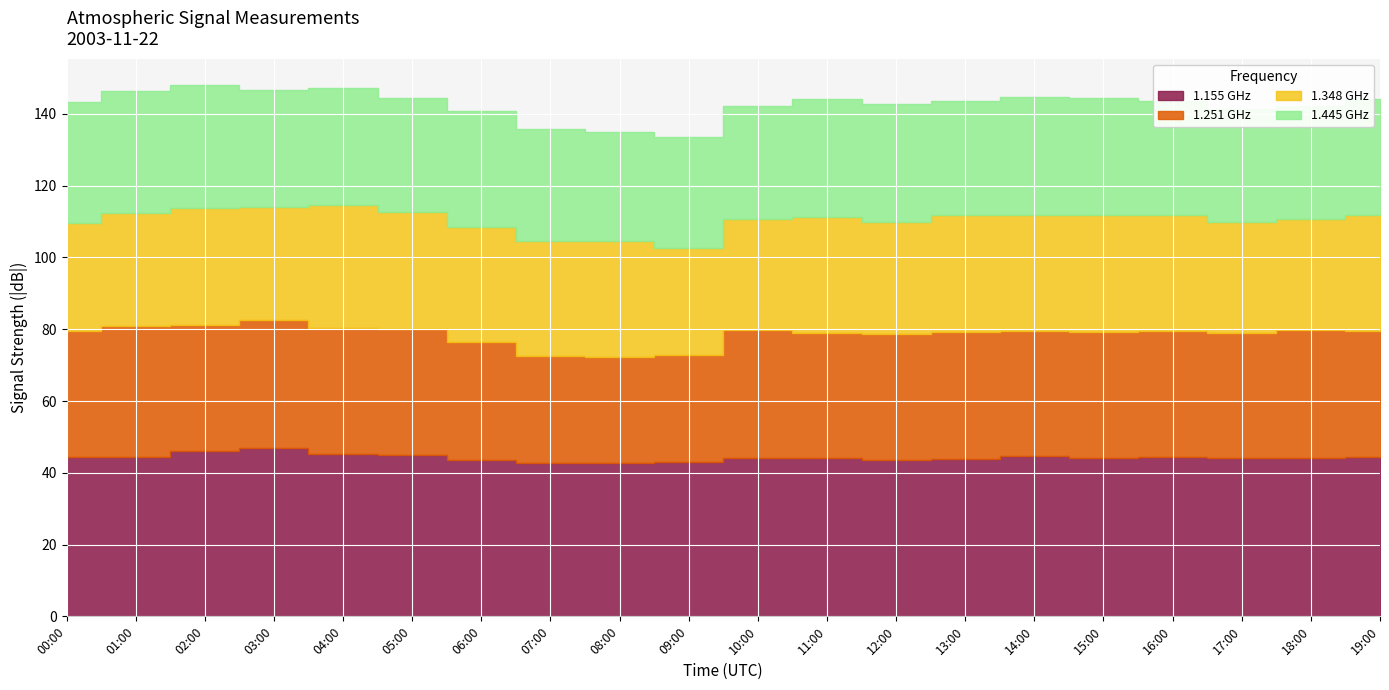

Reading left to right, transcribe all the data shown in this chart.

1.155 GHz: 2003/11/22 00:00=-44.3	2003/11/22 01:00=-44.4	2003/11/22 02:00=-46.1	2003/11/22 03:00=-46.8	2003/11/22 04:00=-45.2	2003/11/22 05:00=-45.0	2003/11/22 06:00=-43.5	2003/11/22 07:00=-42.6	2003/11/22 08:00=-42.6	2003/11/22 09:00=-43.1	2003/11/22 10:00=-44.2	2003/11/22 11:00=-44.0	2003/11/22 12:00=-43.5	2003/11/22 13:00=-43.8	2003/11/22 14:00=-44.6	2003/11/22 15:00=-44.1	2003/11/22 16:00=-44.5	2003/11/22 17:00=-44.0	2003/11/22 18:00=-44.2	2003/11/22 19:00=-44.5
1.251 GHz: 2003/11/22 00:00=-35.1	2003/11/22 01:00=-36.4	2003/11/22 02:00=-35.2	2003/11/22 03:00=-35.7	2003/11/22 04:00=-35.2	2003/11/22 05:00=-35.2	2003/11/22 06:00=-32.9	2003/11/22 07:00=-29.9	2003/11/22 08:00=-29.8	2003/11/22 09:00=-29.8	2003/11/22 10:00=-35.6	2003/11/22 11:00=-34.9	2003/11/22 12:00=-35.2	2003/11/22 13:00=-35.4	2003/11/22 14:00=-34.9	2003/11/22 15:00=-35.2	2003/11/22 16:00=-35.0	2003/11/22 17:00=-34.9	2003/11/22 18:00=-35.6	2003/11/22 19:00=-35.1
1.348 GHz: 2003/11/22 00:00=-30.3	2003/11/22 01:00=-31.7	2003/11/22 02:00=-32.6	2003/11/22 03:00=-31.6	2003/11/22 04:00=-34.2	2003/11/22 05:00=-32.5	2003/11/22 06:00=-32.2	2003/11/22 07:00=-32.2	2003/11/22 08:00=-32.2	2003/11/22 09:00=-29.8	2003/11/22 10:00=-30.9	2003/11/22 11:00=-32.5	2003/11/22 12:00=-31.3	2003/11/22 13:00=-32.7	2003/11/22 14:00=-32.3	2003/11/22 15:00=-32.5	2003/11/22 16:00=-32.3	2003/11/22 17:00=-30.9	2003/11/22 18:00=-30.9	2003/11/22 19:00=-32.2
1.445 GHz: 2003/11/22 00:00=-33.5	2003/11/22 01:00=-33.8	2003/11/22 02:00=-34.1	2003/11/22 03:00=-32.6	2003/11/22 04:00=-32.5	2003/11/22 05:00=-31.7	2003/11/22 06:00=-32.1	2003/11/22 07:00=-31.0	2003/11/22 08:00=-30.3	2003/11/22 09:00=-31.0	2003/11/22 10:00=-31.5	2003/11/22 11:00=-32.8	2003/11/22 12:00=-32.7	2003/11/22 13:00=-31.6	2003/11/22 14:00=-33.0	2003/11/22 15:00=-32.6	2003/11/22 16:00=-31.7	2003/11/22 17:00=-31.5	2003/11/22 18:00=-31.6	2003/11/22 19:00=-32.5